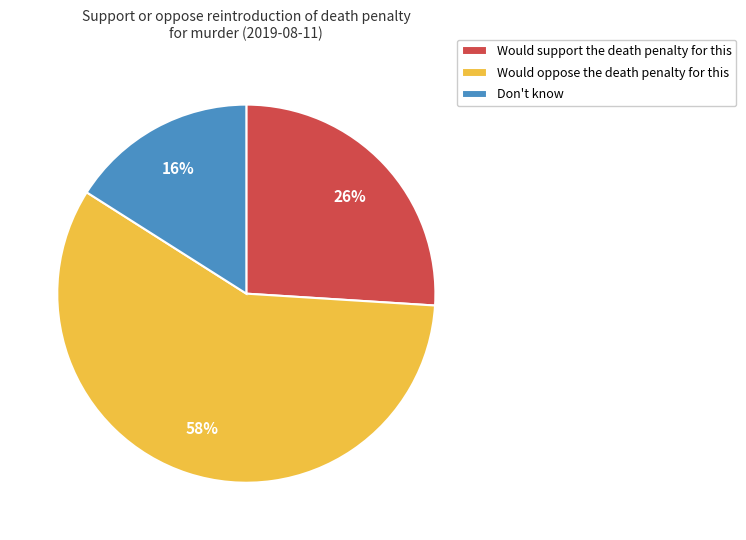

To the nearest percent, what percentage of the pie is Would oppose the death penalty for this?

58%